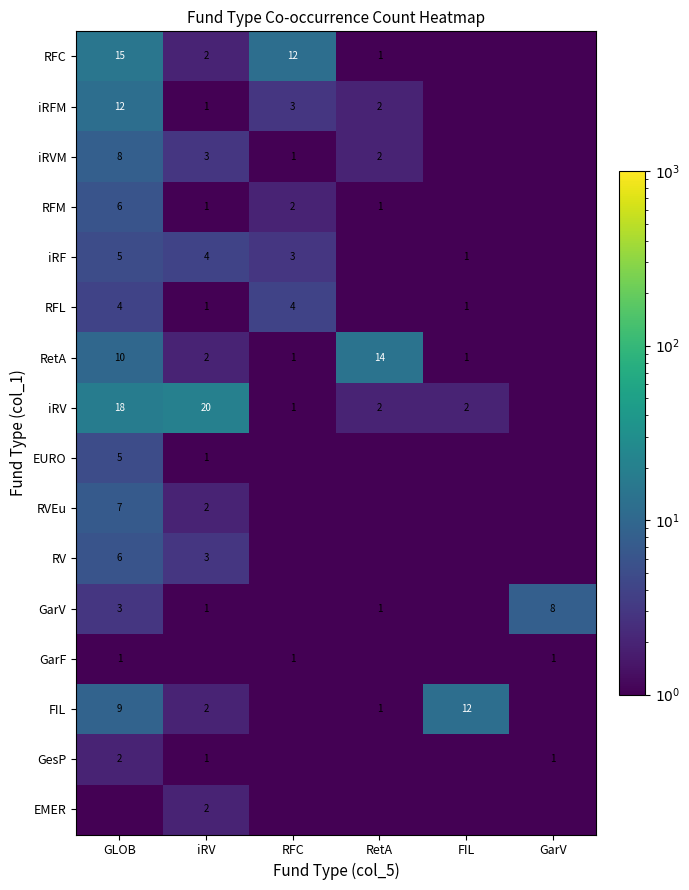

What is the difference between the iRFM values at iRV and RFC?

2.0